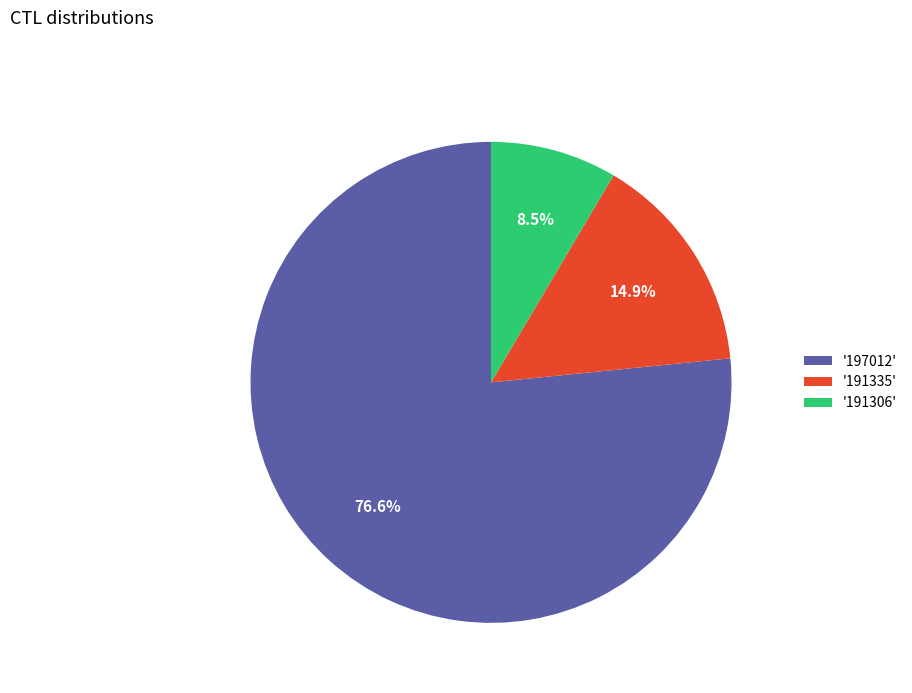

Which has a higher value, '197012' or '191306'?

'197012'